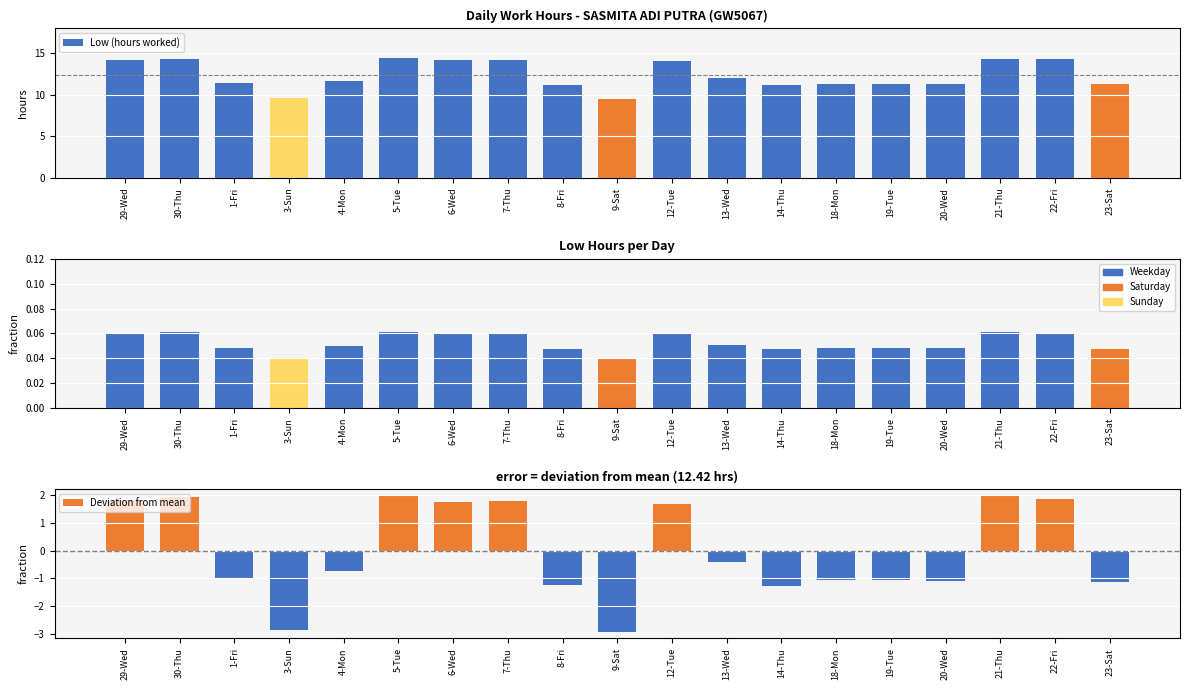

Are the bars grouped side by side (vs. stacked)?

Yes